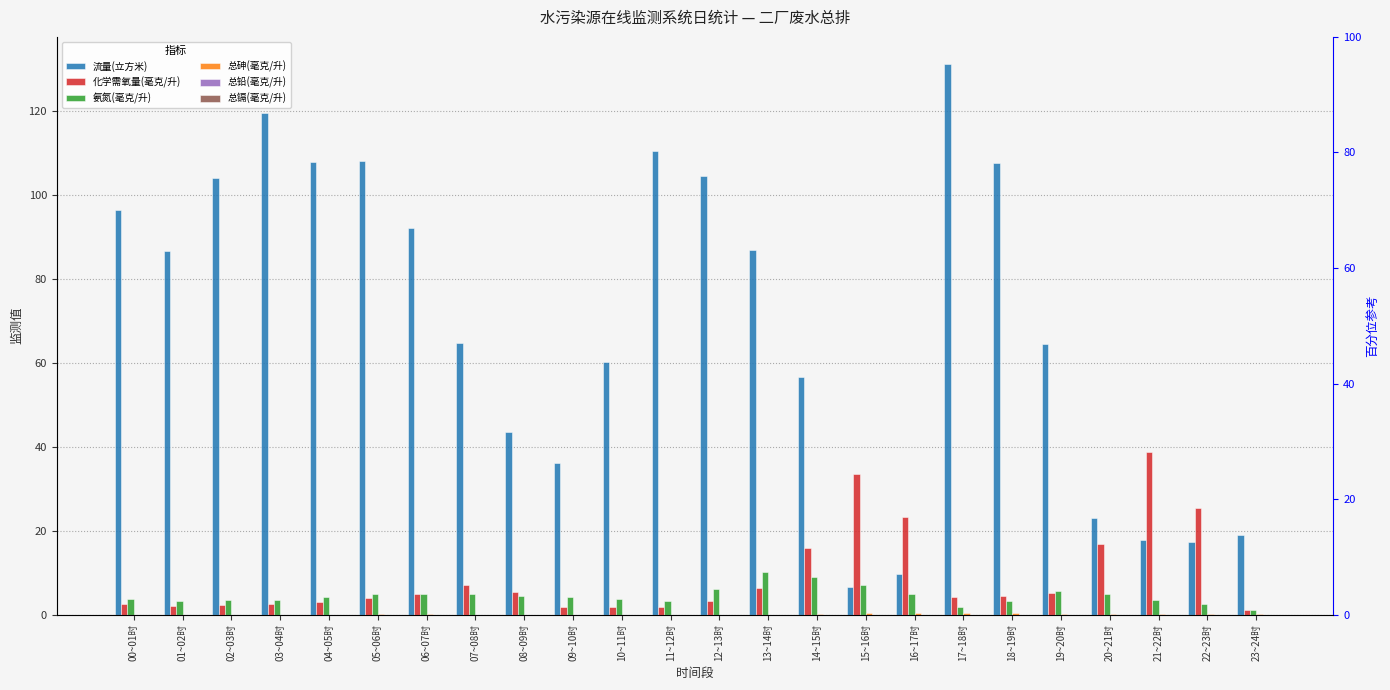

Is the value of 化学需氧量(毫克/升) at 13~14时 greater than the value of 氨氮(毫克/升) at 05~06时?

Yes